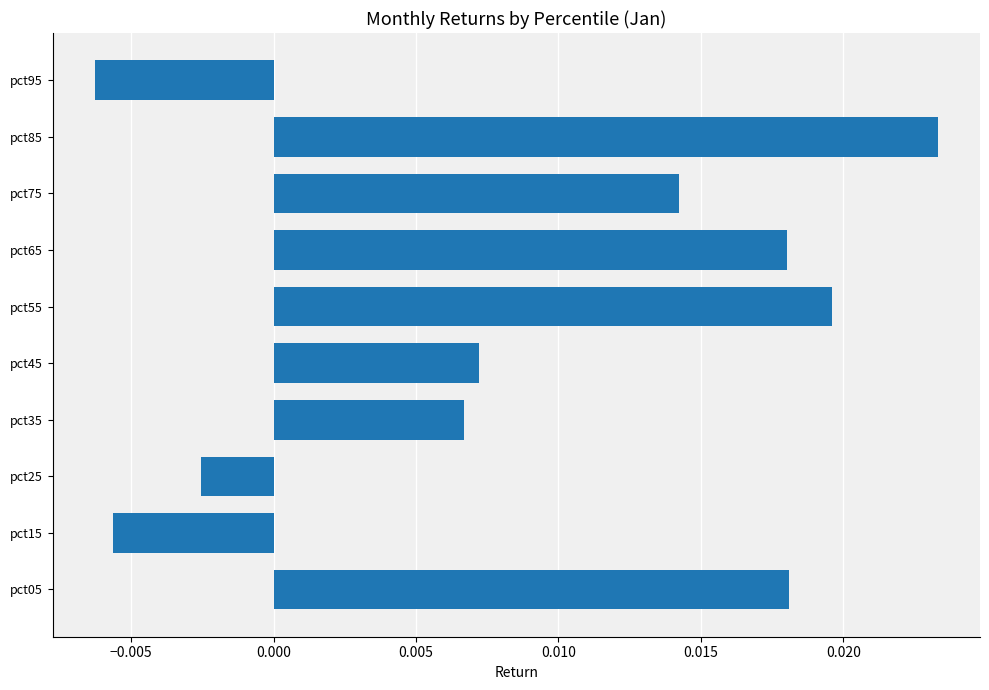

How many data points are less than 0?

3